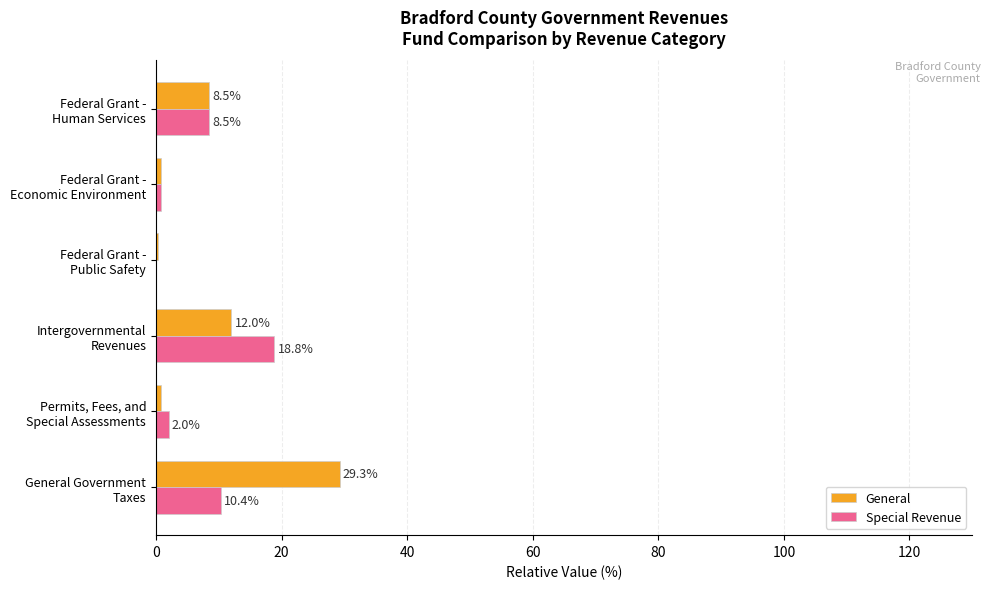

What is the sum of all Special Revenue values?

40.6